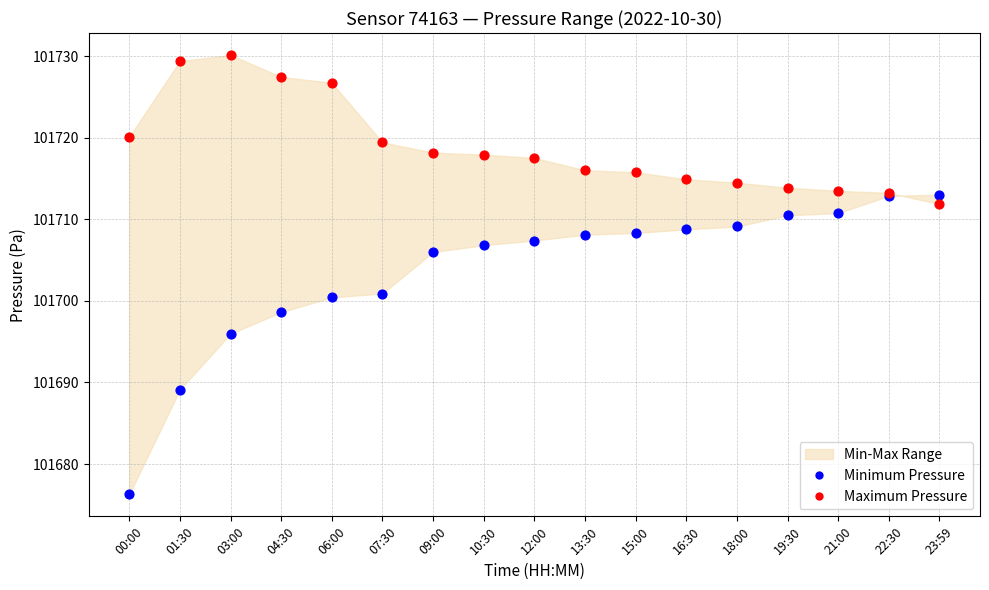

In the Maximum Pressure series, what Y value is closest to 101721?

101720.1